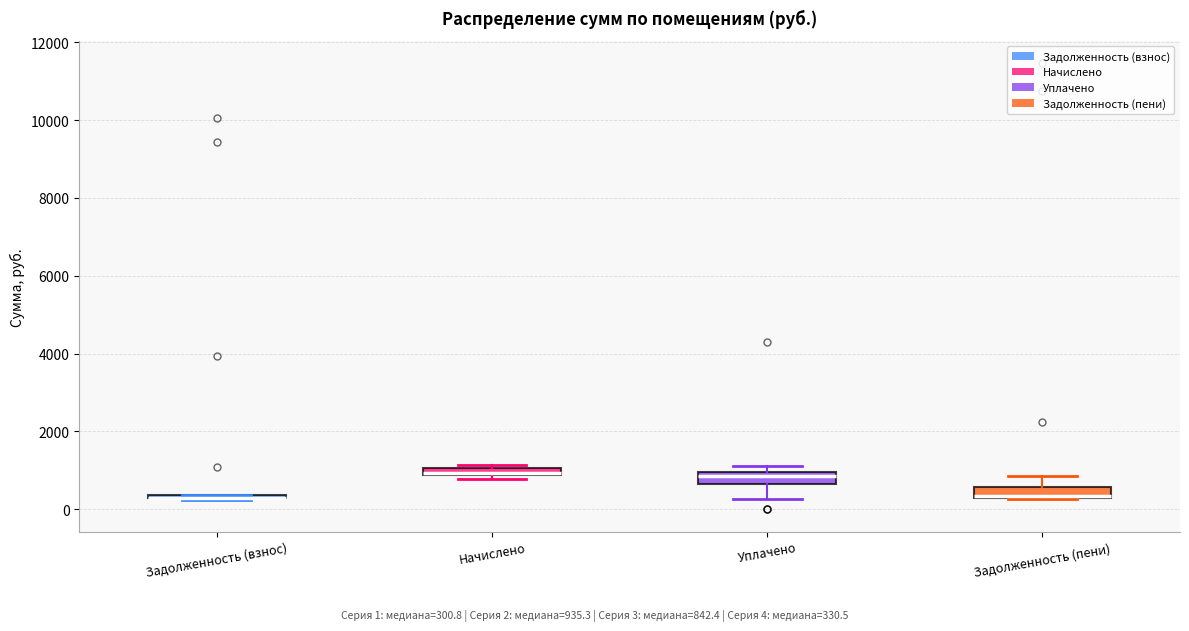

Where does the upper whisker of the box for Задолженность (пени) end on the y-axis? The values are not printed on the chart, so give them approximately, as read against the axis.

800